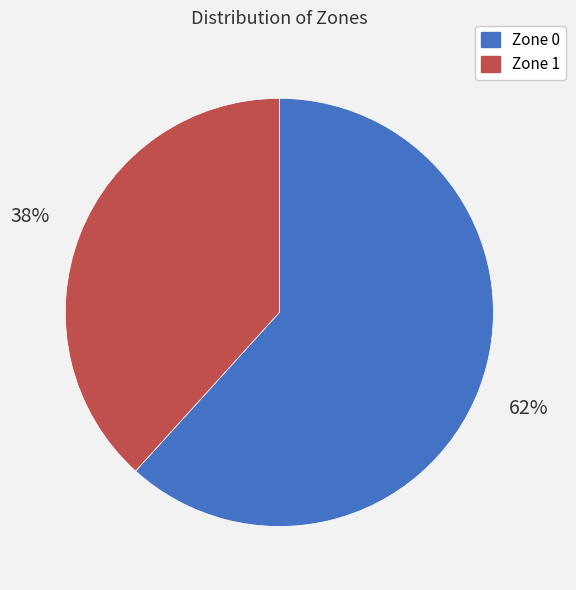

Rank the categories by value from lowest to highest.

Zone 1, Zone 0